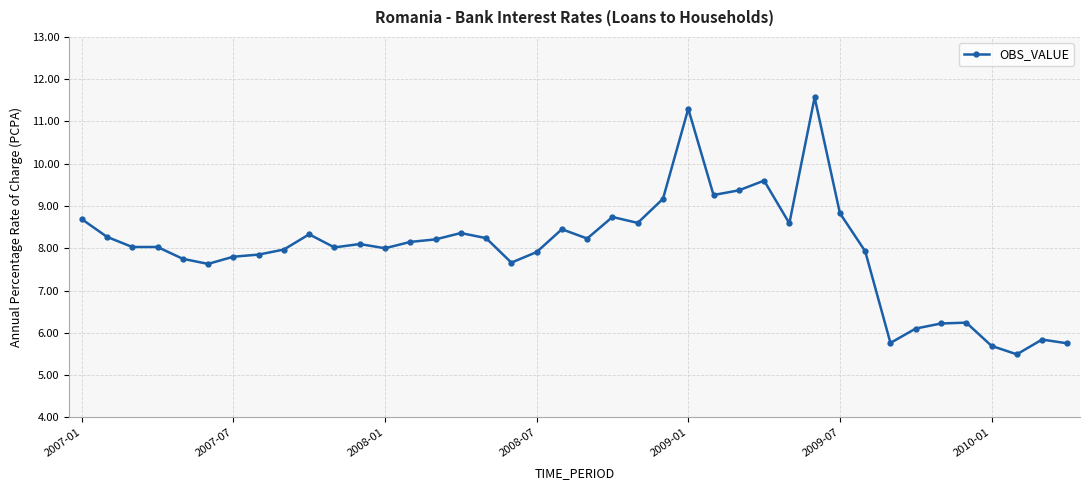

True or false: there are more than 2 points higher than both neighbors.

True